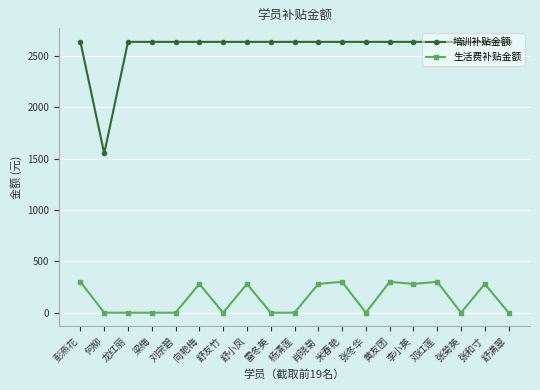

True or false: 生活费补贴金额 has more than 0 interior local peaks.

True